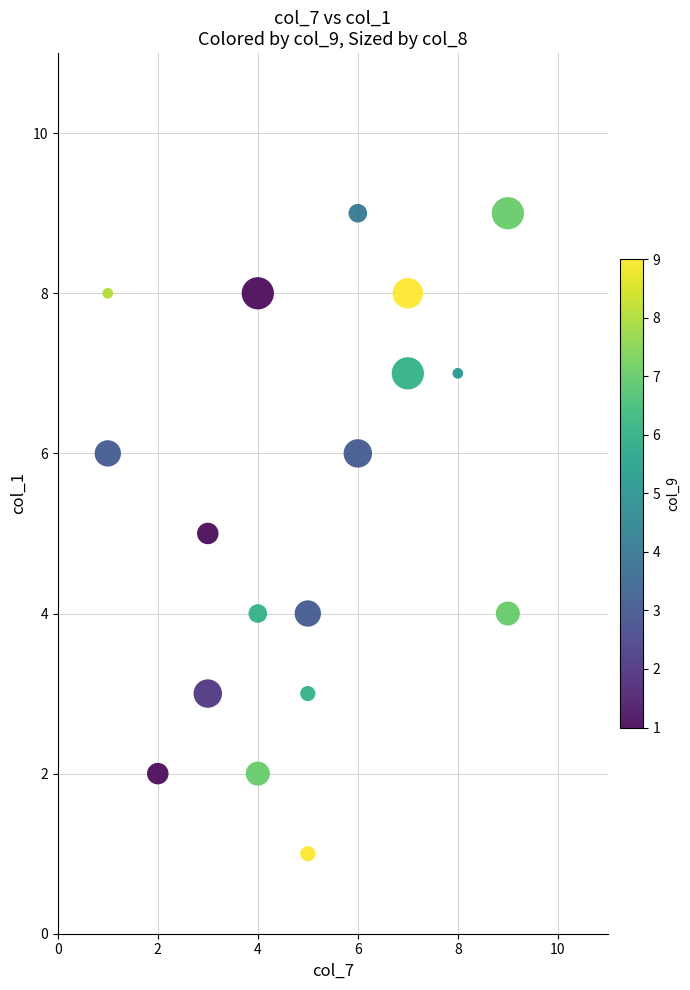

What is the range of X values (max minus min)?

8